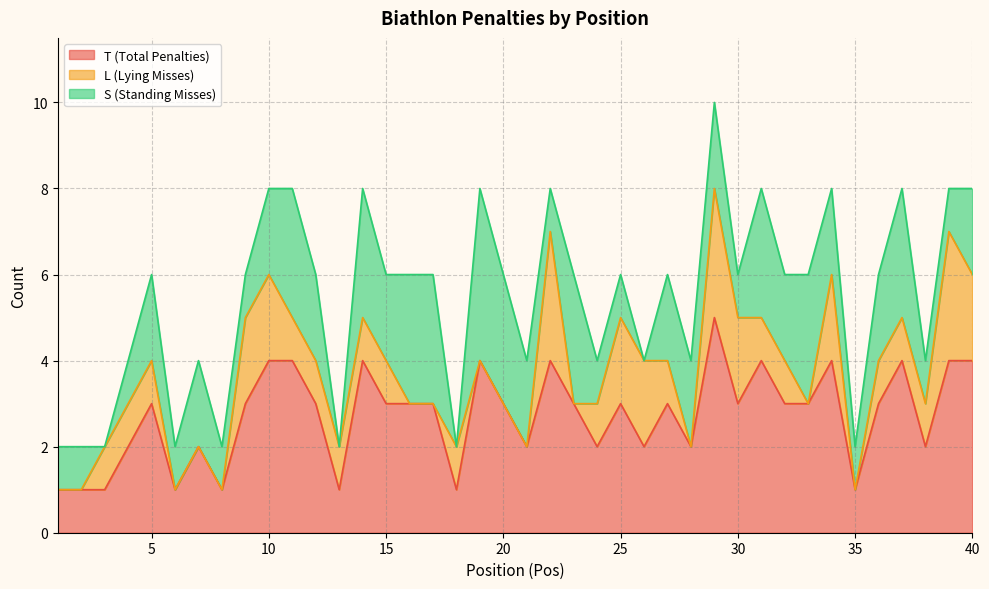

Where is the first local maximum for S (Standing Misses)?

5